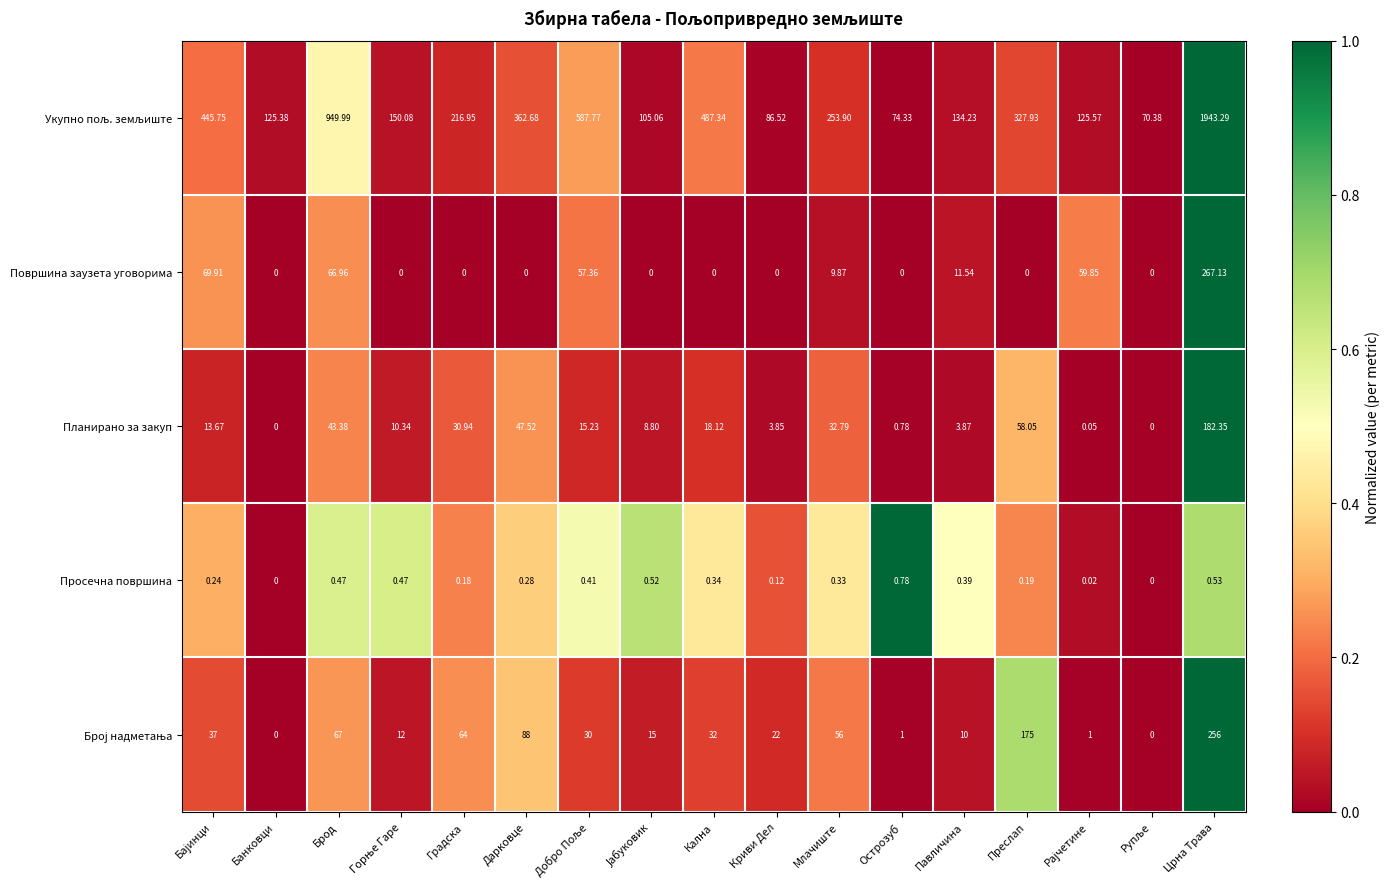

At which category is the sum across all series the highest?

Црна Трава